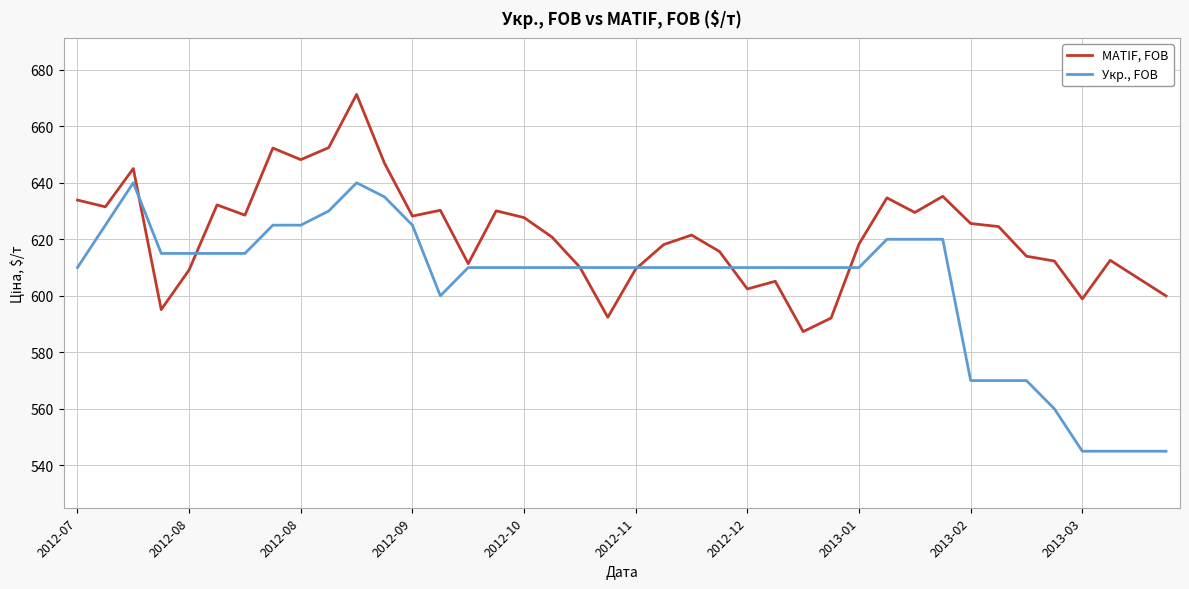

Rank the series by their maximum value, from highest to lowest.

MATIF, FOB, Укр., FOB